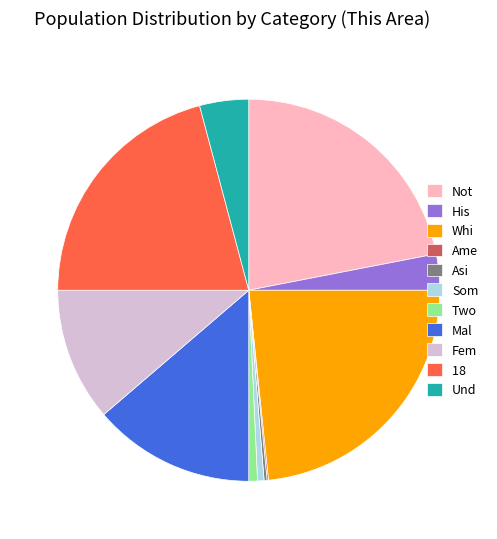

What is the ratio of the value at Mal to the value at Not?

0.6